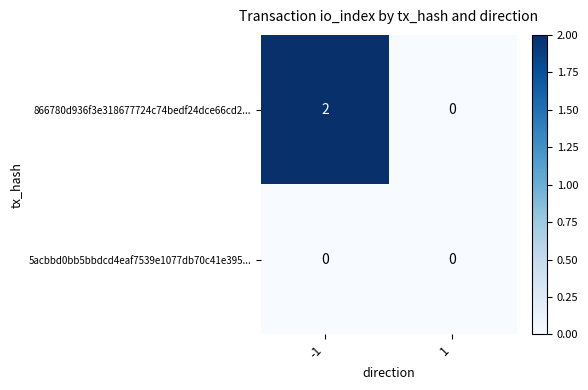

Is it true that 866780d936f3e318677724c74bedf24dce66cd2... equals 1 at -1?

False